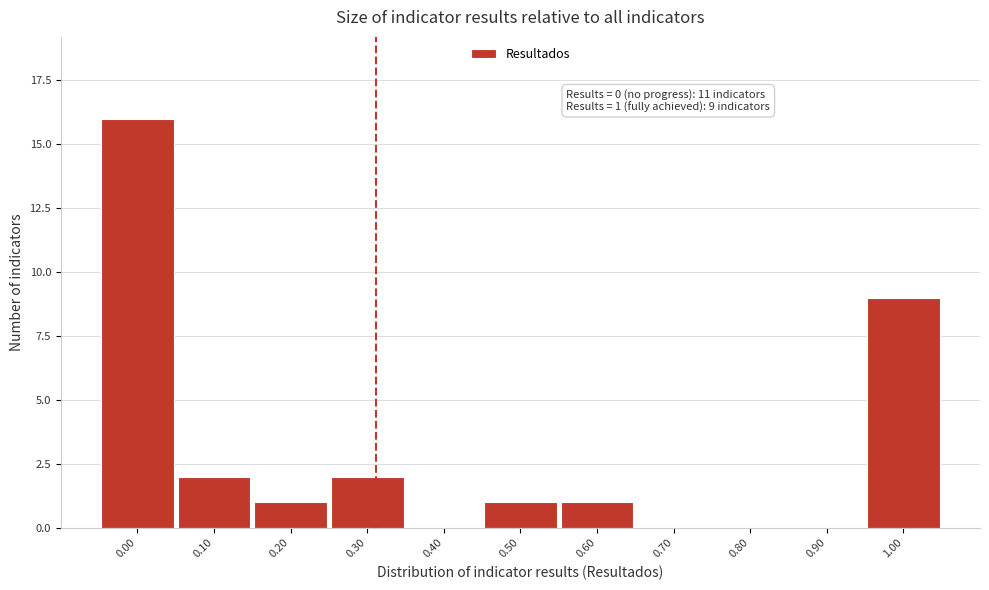

Reading left to right, transcribe all the data shown in this chart.

0.00=16	0.10=2	0.20=1	0.30=2	0.40=0	0.50=1	0.60=1	0.70=0	0.80=0	0.90=0	1.00=9